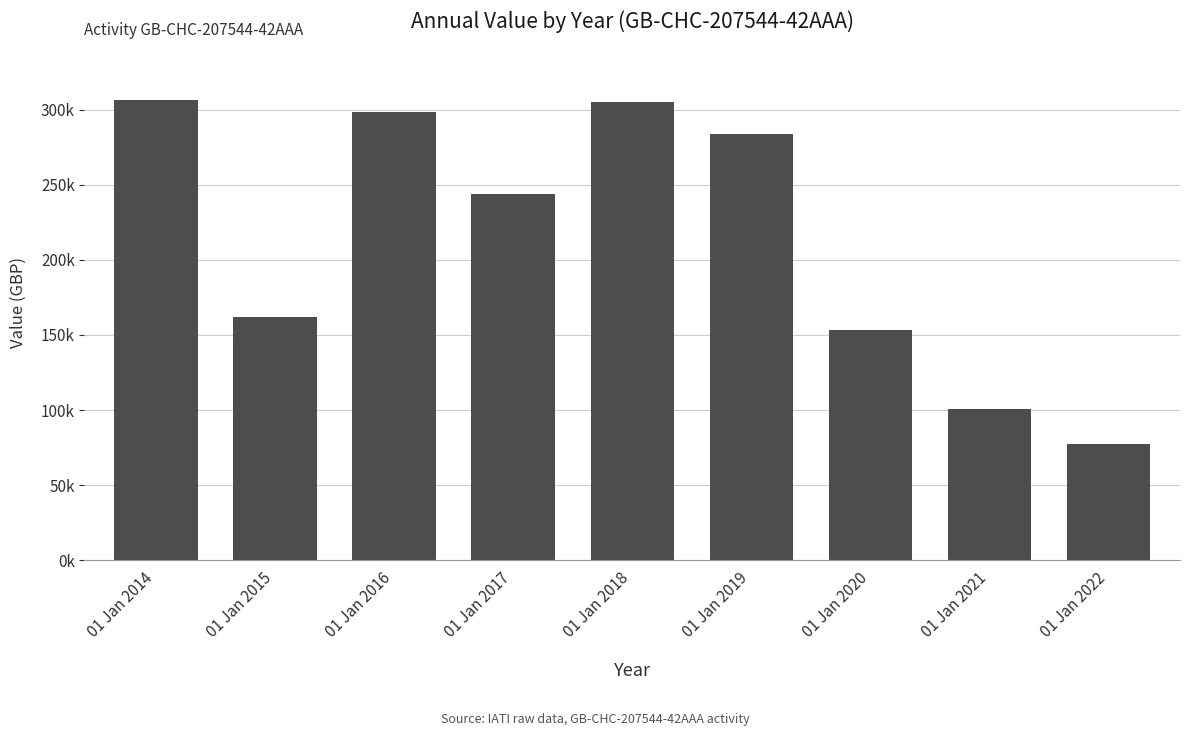

Reading left to right, list all the values displayed in this chart.

01 Jan 2014=306700	01 Jan 2015=161948	01 Jan 2016=298295	01 Jan 2017=243881	01 Jan 2018=304907	01 Jan 2019=284010	01 Jan 2020=153133	01 Jan 2021=100924	01 Jan 2022=77523